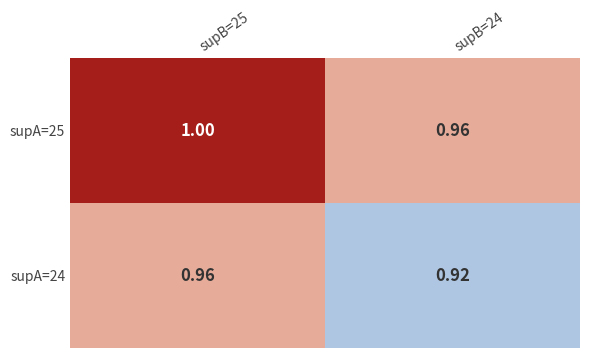

Count the number of categories in the chart.

2